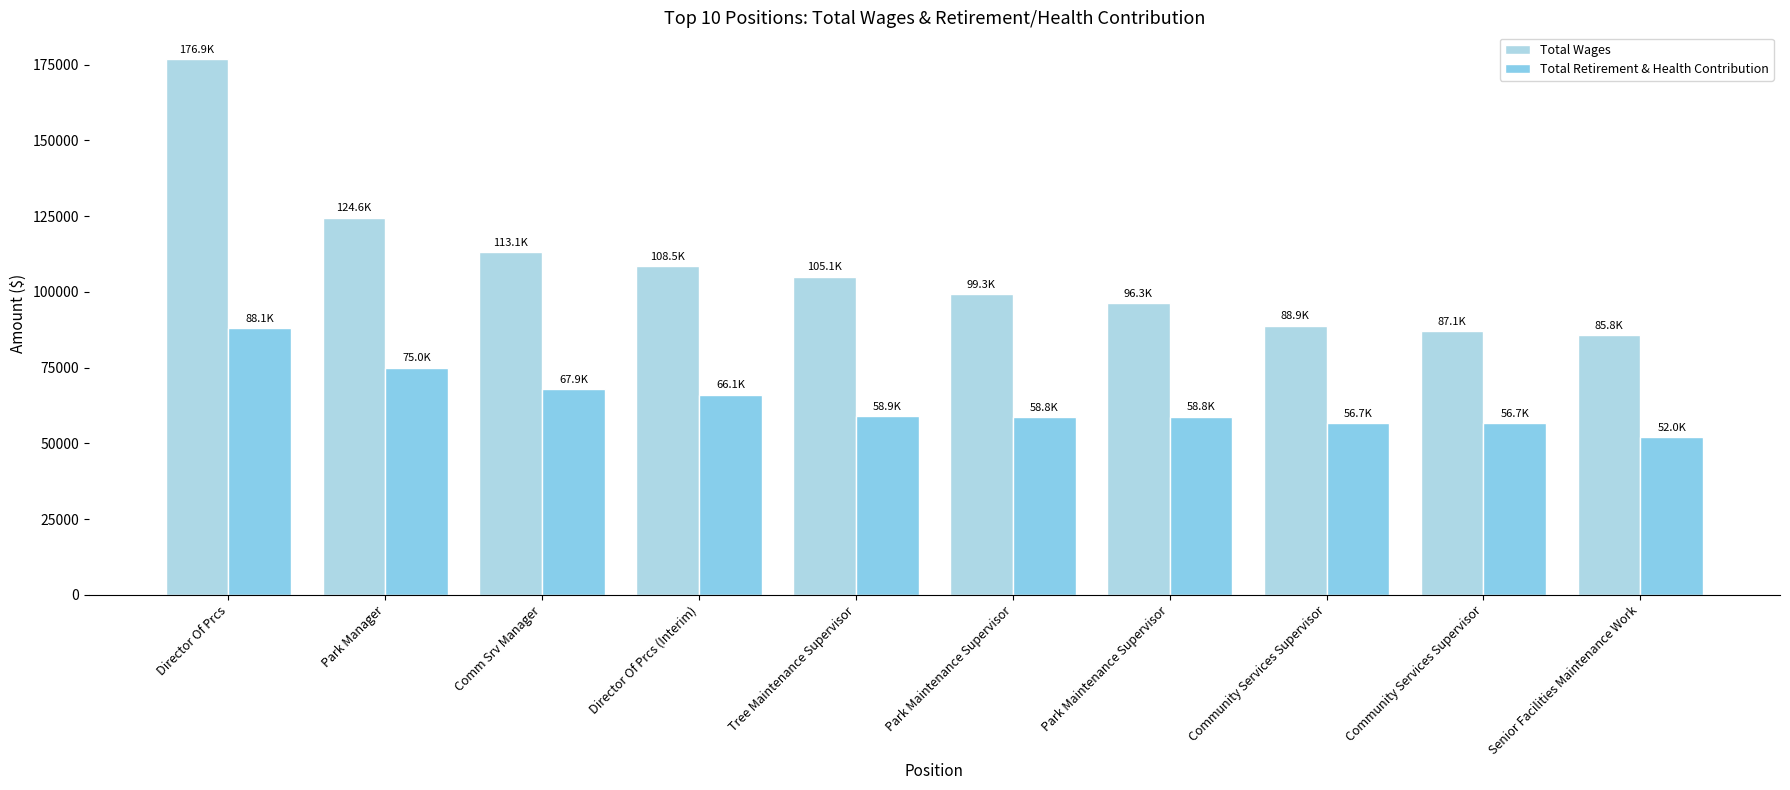

How many values in the Total Retirement & Health Contribution series are below 58894?

5